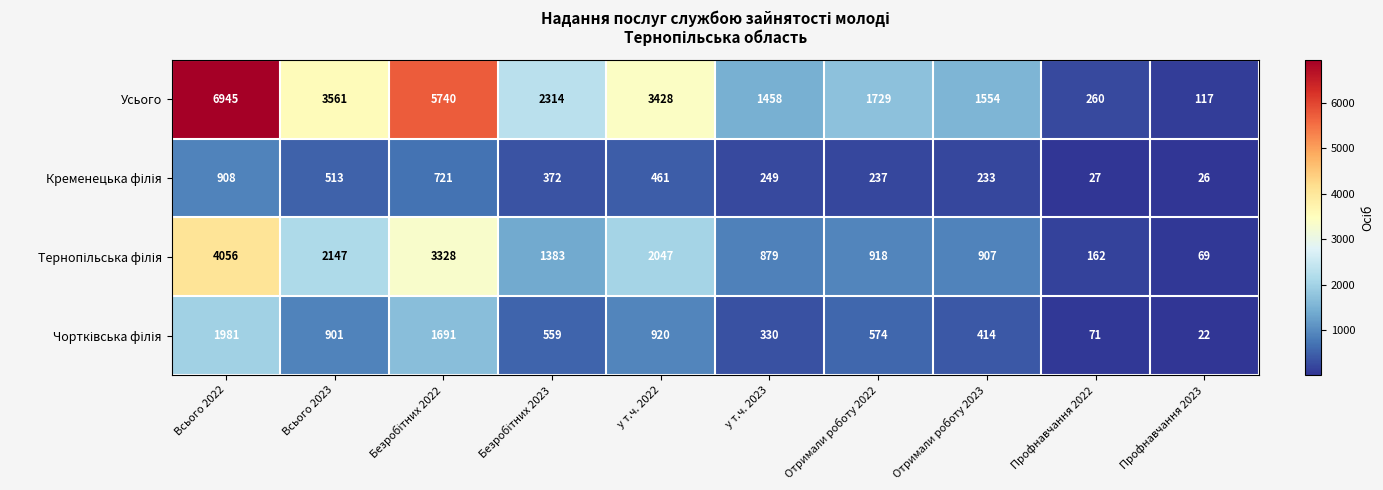

Which series has the widest spread of values?

Усього